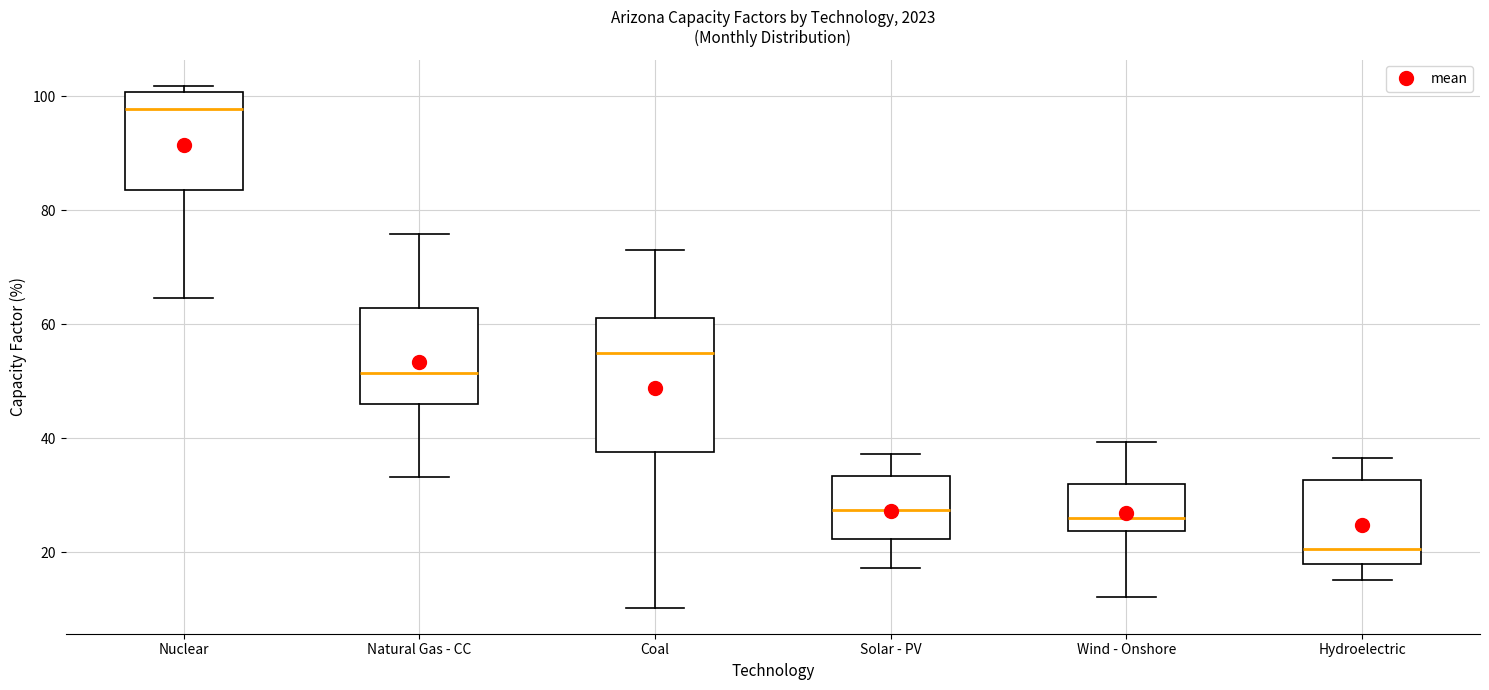

Comparing the boxes themselves (not the whiskers), which one is the tallest?

Coal